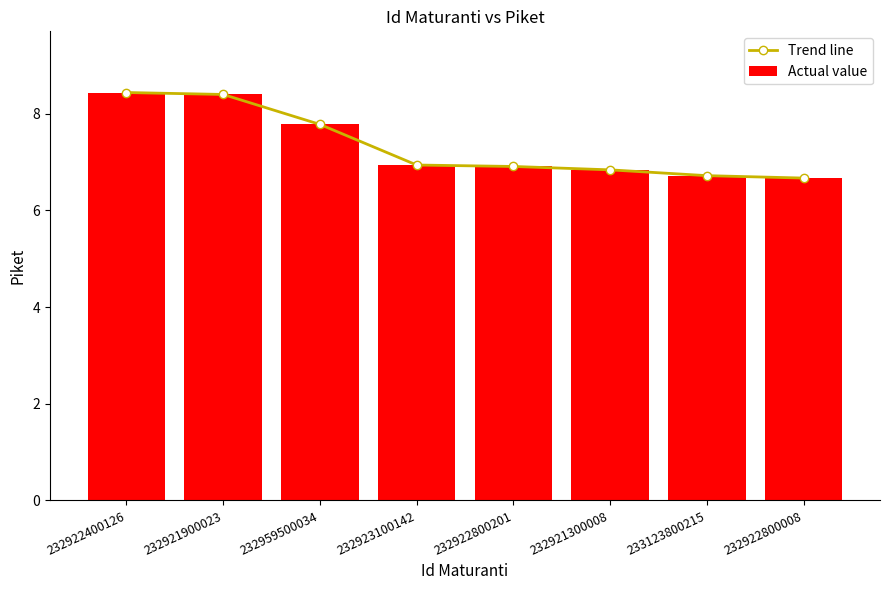

Which series has the largest total across all categories?

Trend line